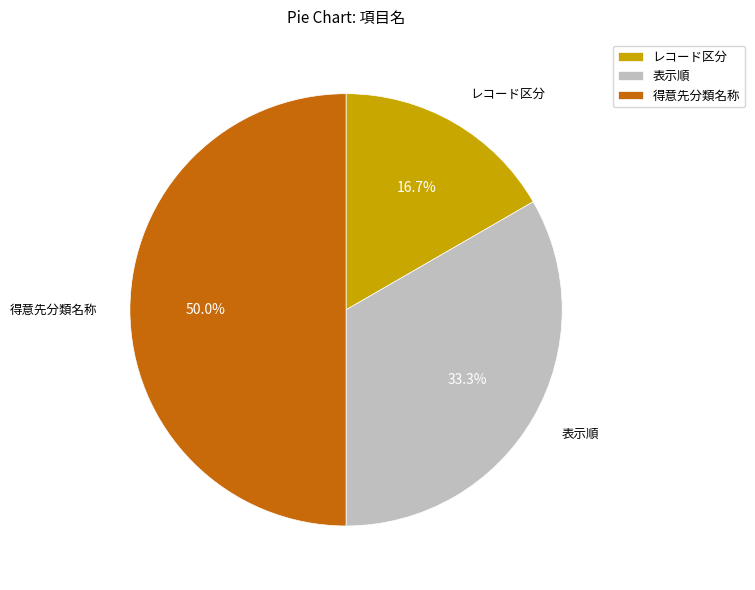

Is 表示順 the majority of the pie?

No